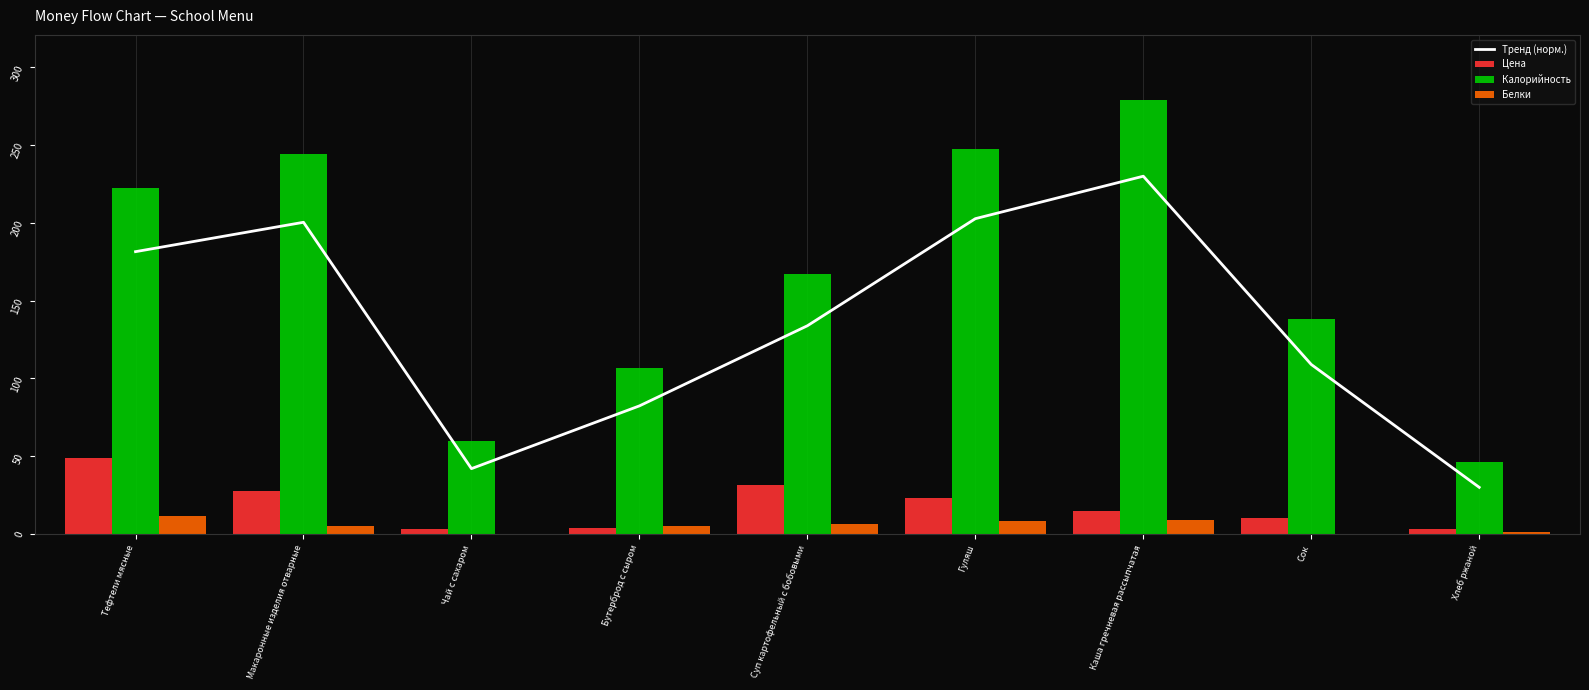

Between Гуляш and Каша гречневая рассыпчатая, which is larger?

Каша гречневая рассыпчатая